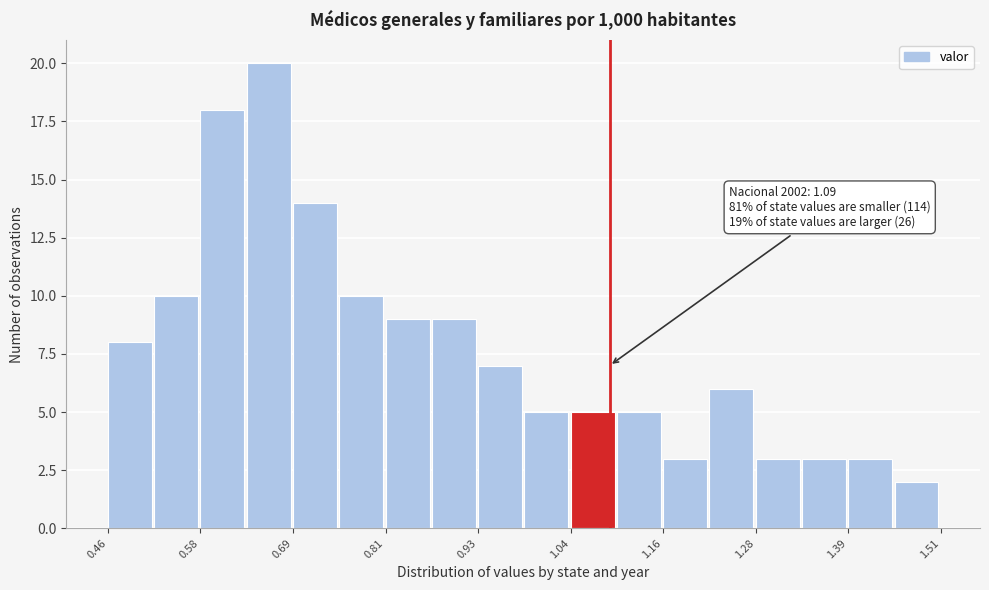

Read against the x-axis, roughly where is the centre of the tallest bar?

0.66